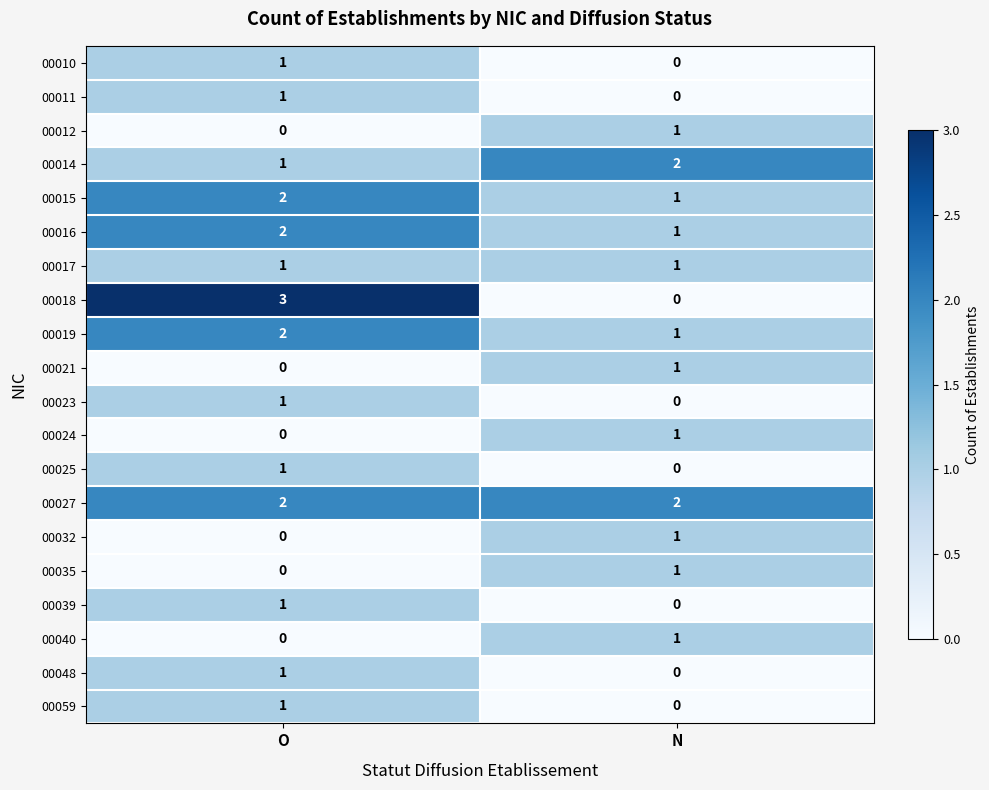

At how many categories does at least one series exceed 1?

2